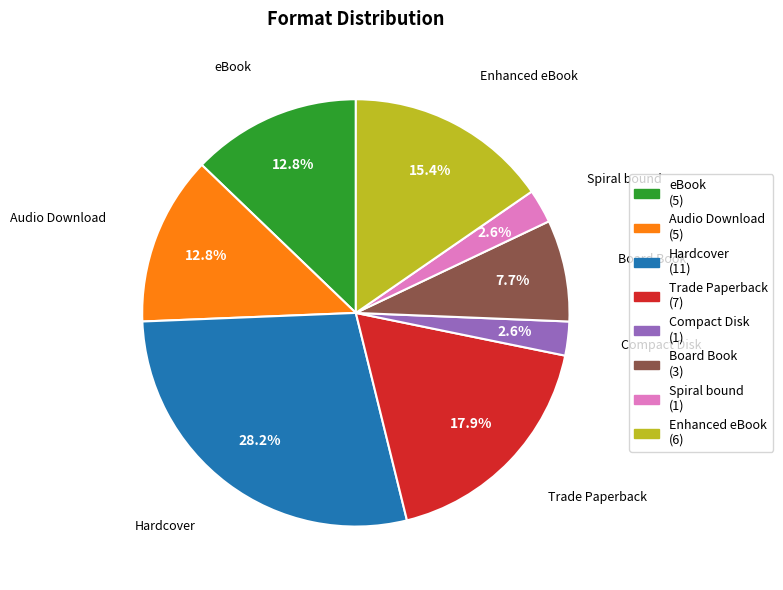

Is it true that Hardcover is 20% of the pie?

False